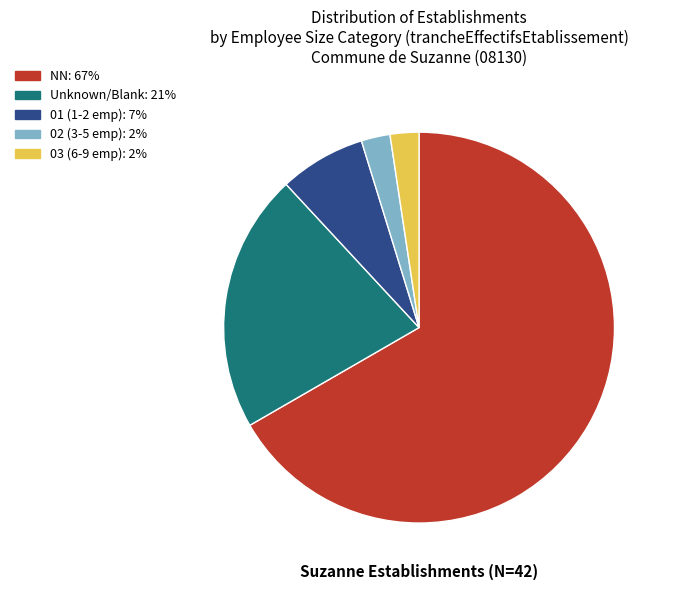

Does any single category account for the majority?

Yes